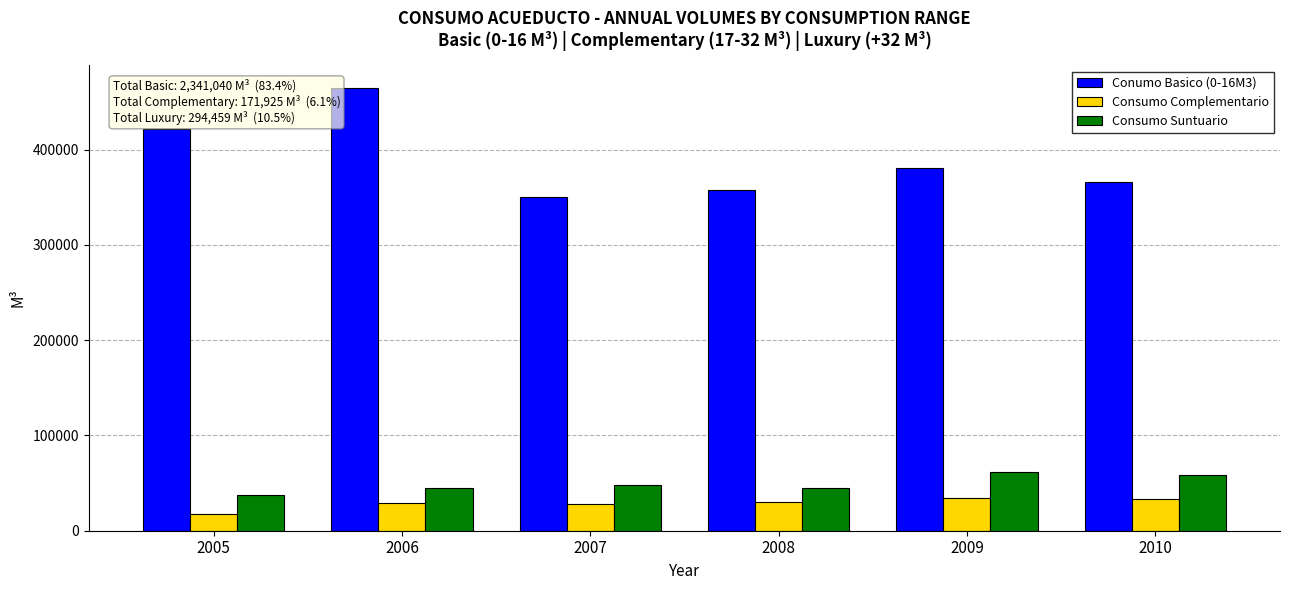

What is the minimum value shown in the chart?

17560.5